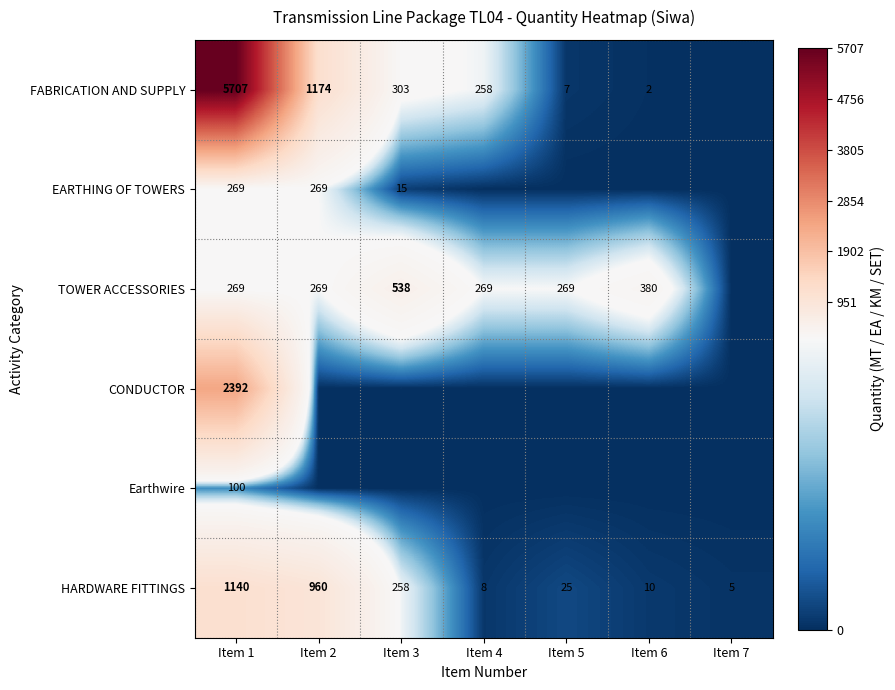

The value of HARDWARE FITTINGS at Item 7 is 5. True or false?

True